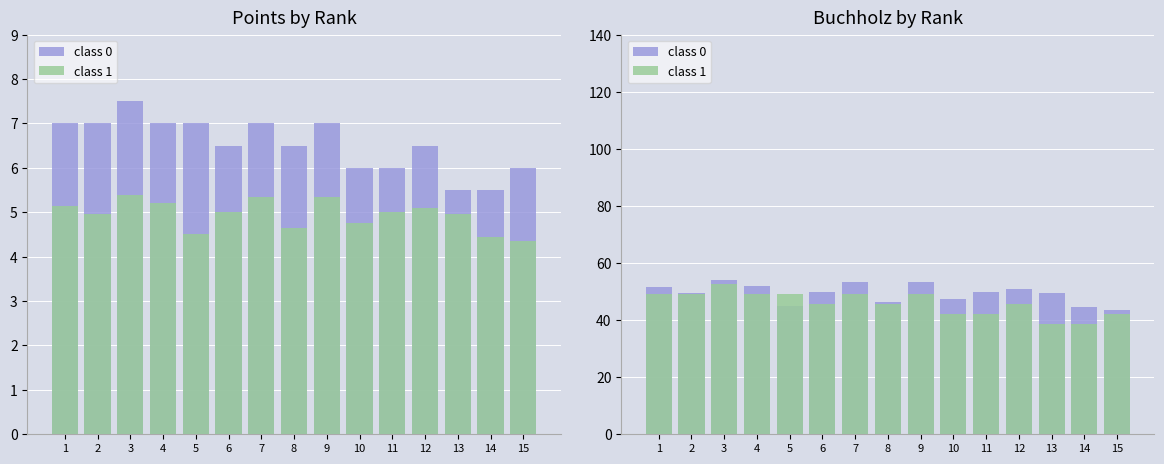

Between 14 and 15, which series saw the biggest shift?

class 1